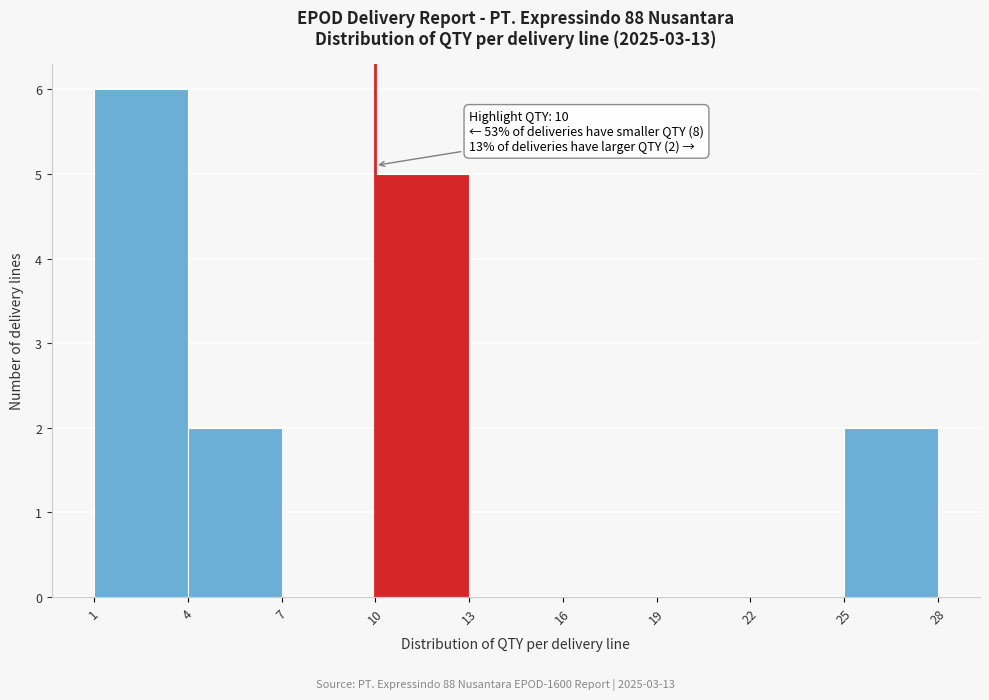

Which range on the x-axis has the tallest bar?

1 to 4